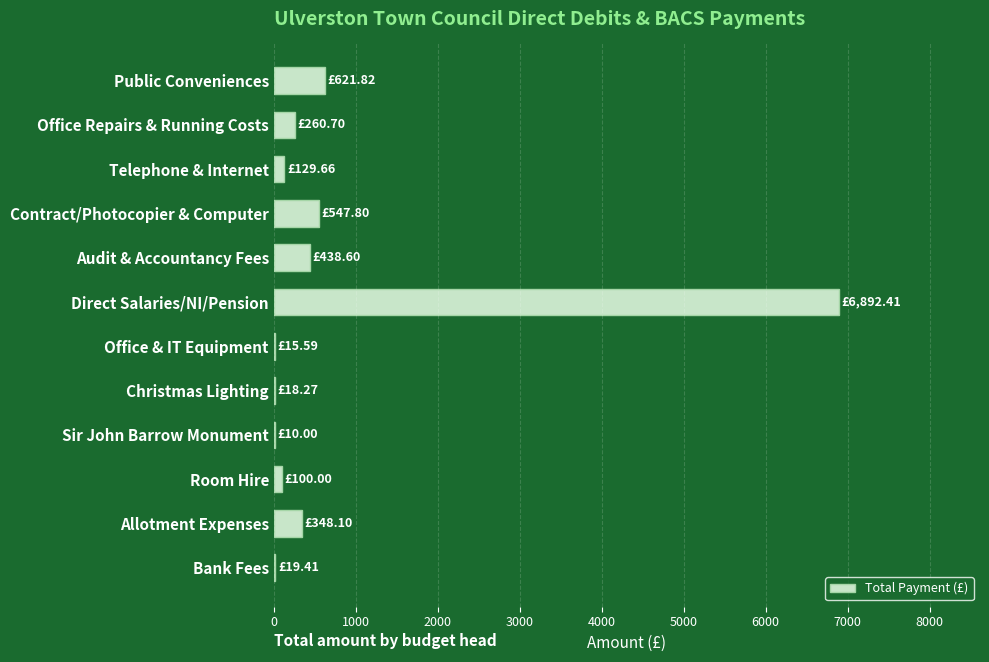

What is the sum of all values?

9402.4